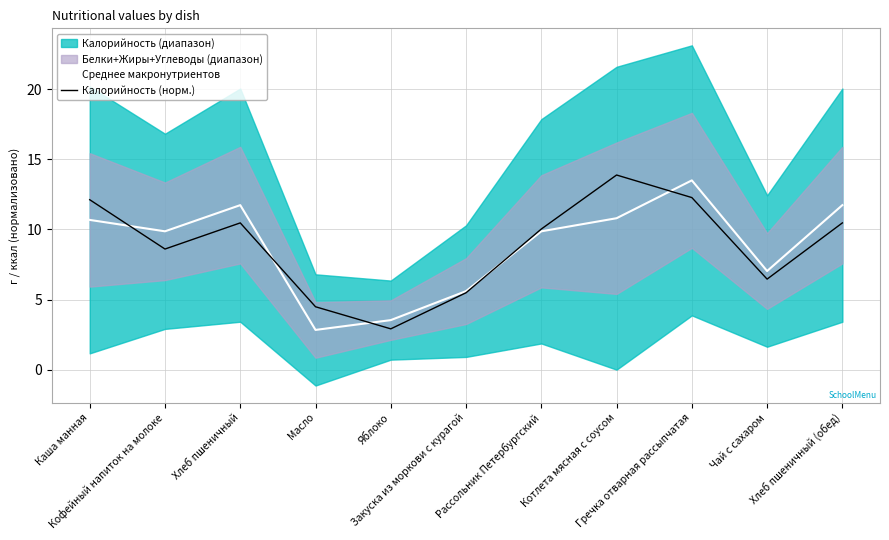

What is the maximum value for Среднее макронутриентов?

13.5